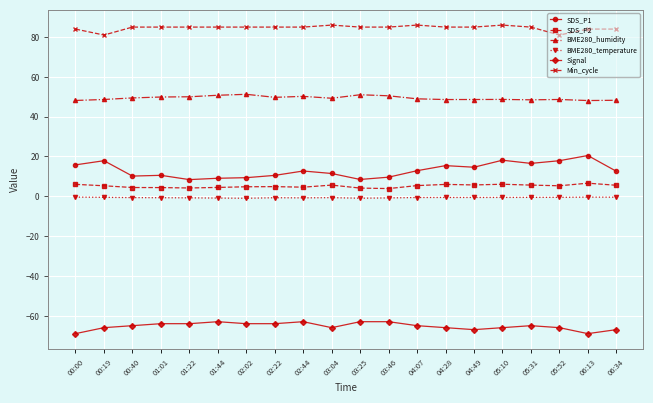

What is the difference between the highest and lowest values at 03:25?

148.0